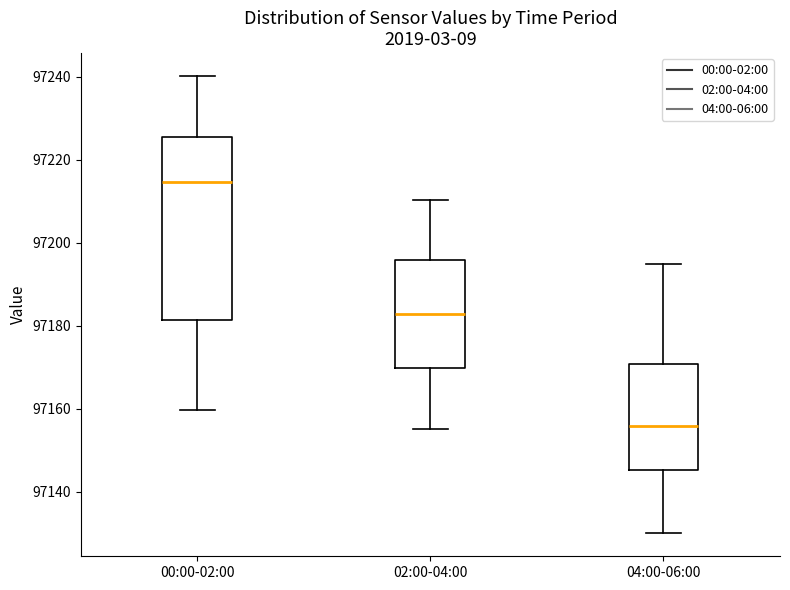

Reading left to right, read every box against the y-axis: the position of its median line, the range the box covers, and the ends of its whiskers. The values are not printed on the chart, so give them approximately, as read against the axis.

00:00-02:00: median 97214, box 97182 to 97226, whiskers 97160 to 97240
02:00-04:00: median 97182, box 97170 to 97196, whiskers 97156 to 97210
04:00-06:00: median 97156, box 97146 to 97170, whiskers 97130 to 97196